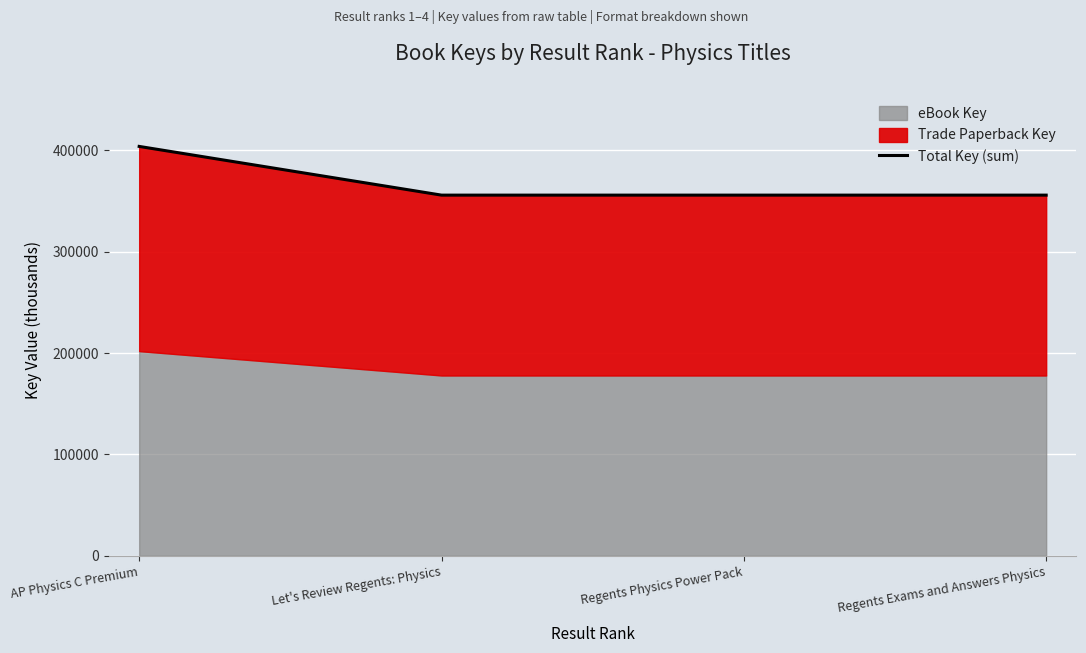

Which label corresponds to the smallest value in the chart?

Regents Physics Power Pack